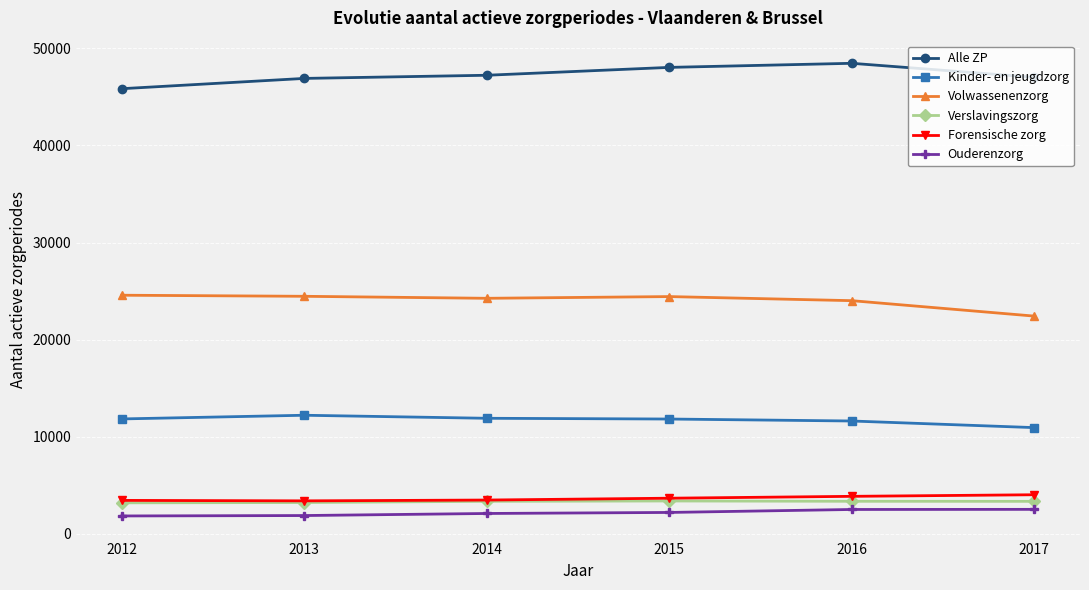

True or false: Forensische zorg has more than 2 points higher than both neighbors.

False